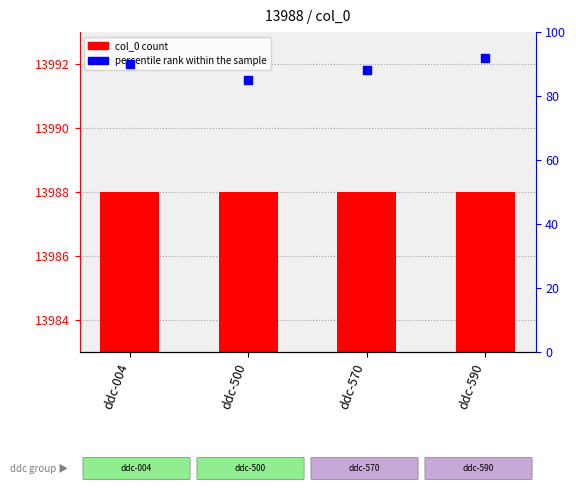

Is the value of col_0 at ddc-004 greater than the value of percentile rank within the sample at ddc-004?

Yes